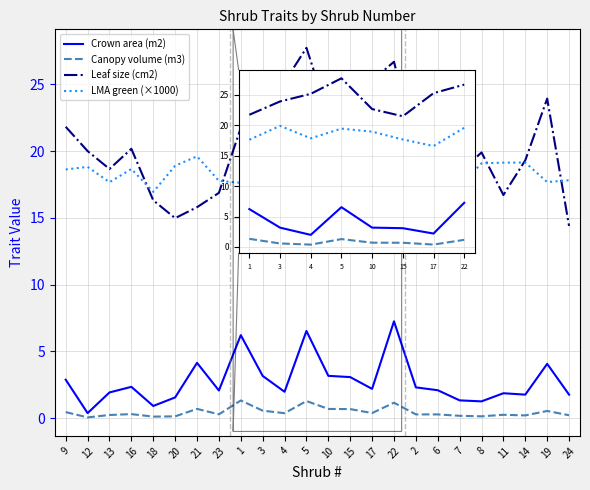

At 5, list the series in order from smallest to largest.

Canopy volume (m3), Crown area (m2), LMA green (×1000), Leaf size (cm2)